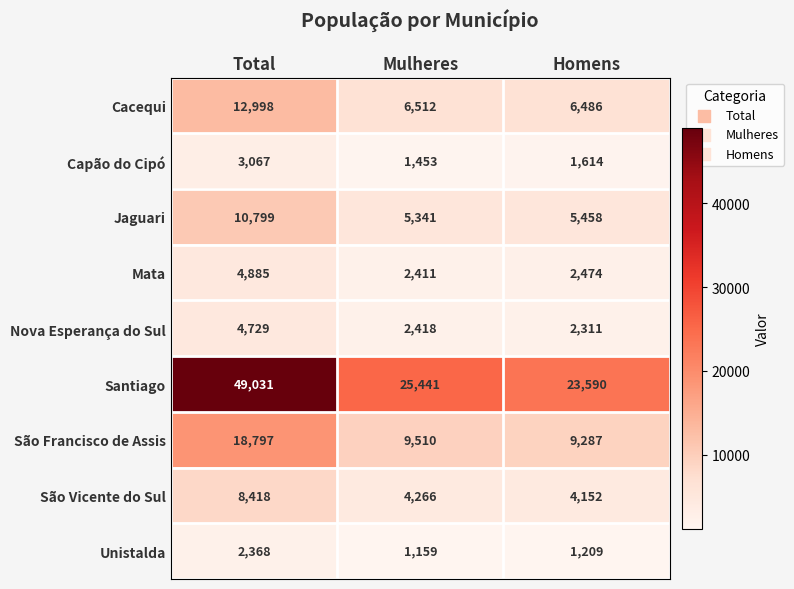

What is the sum of all São Francisco de Assis values?

37594